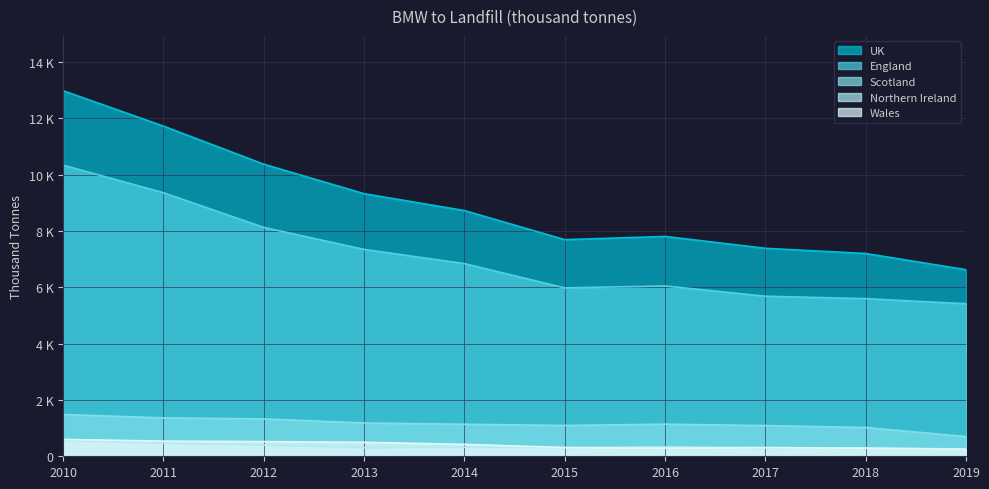

Where does the Wales series first go above 424?

2010